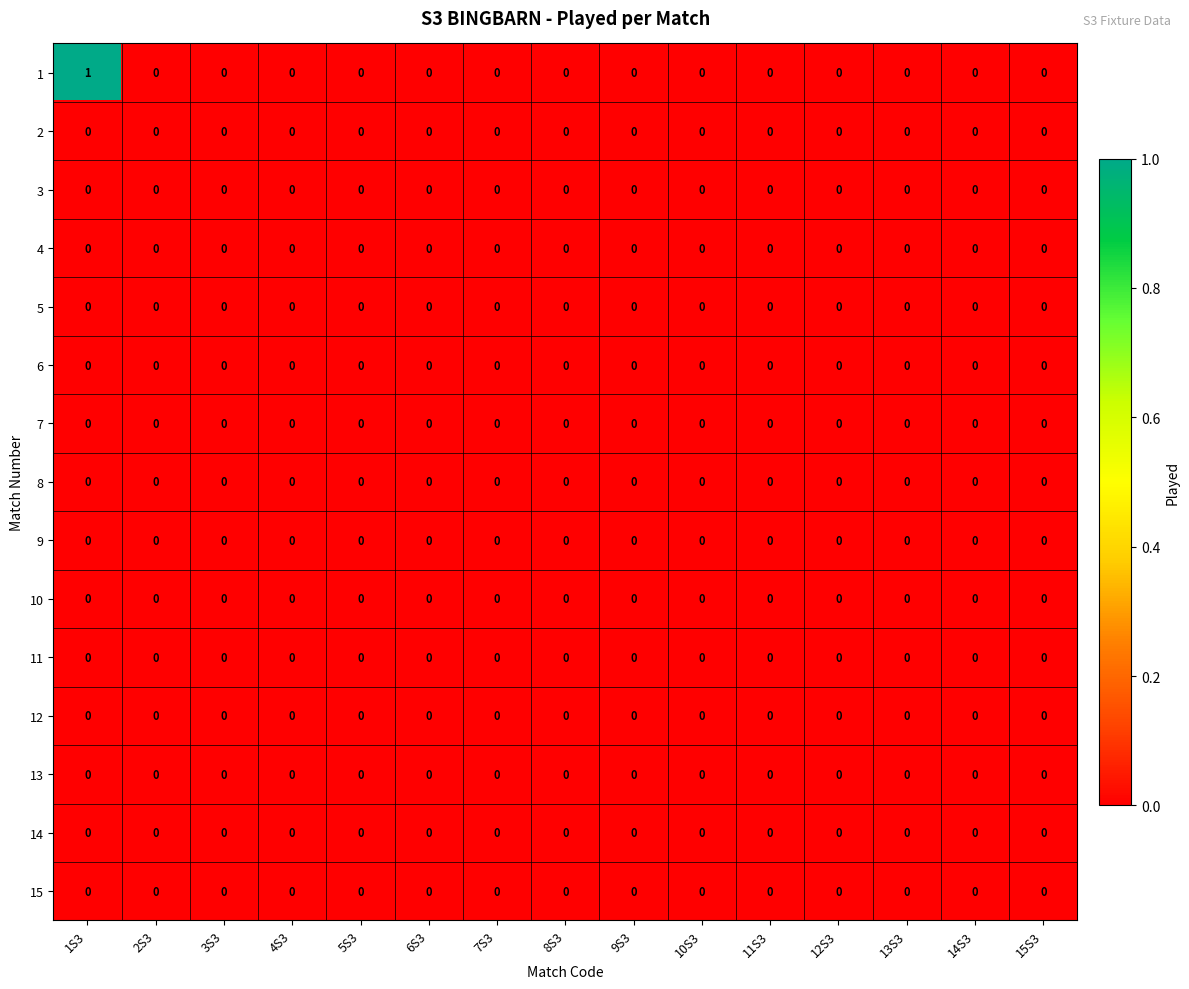

How many data points does each series have?

15